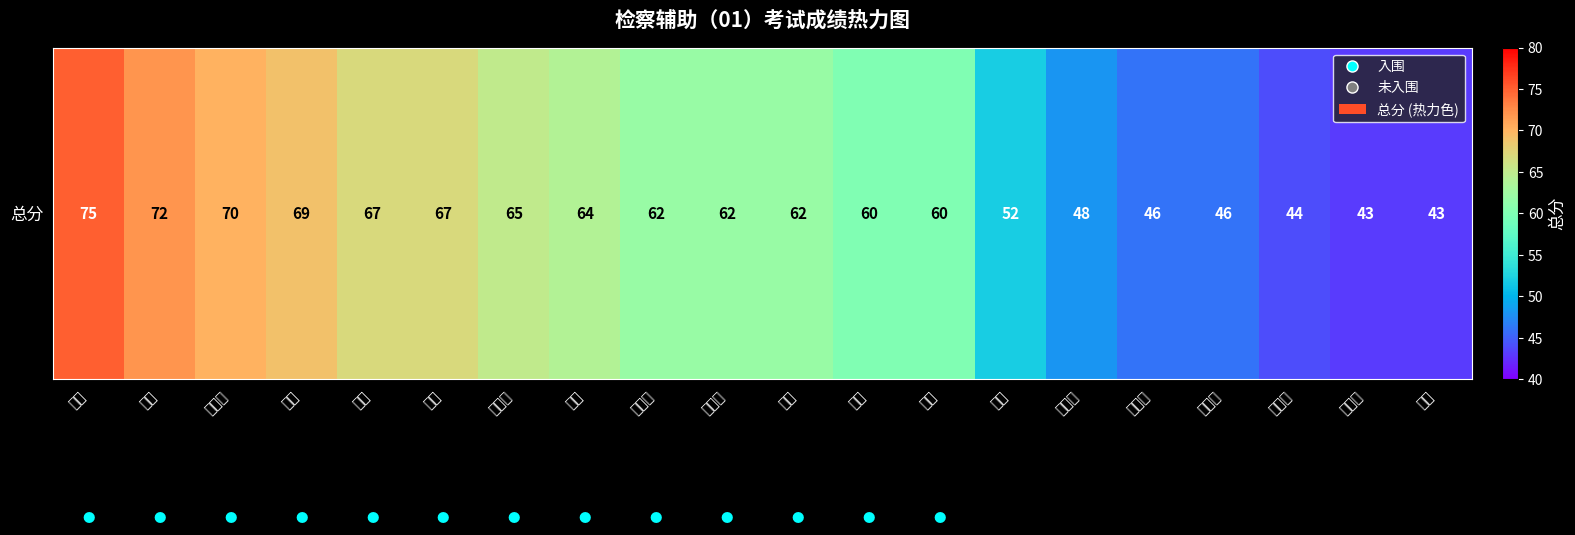

Which category has the lowest value across all series?

司一平